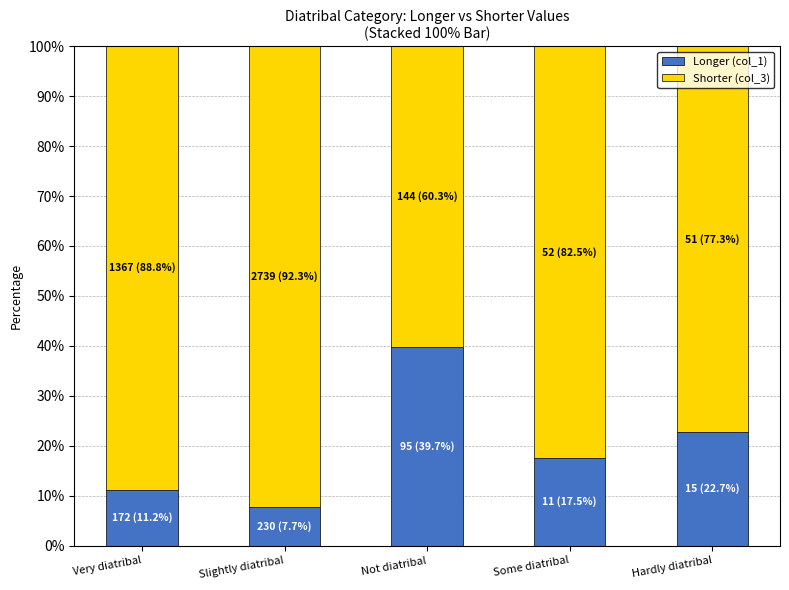

Count the number of data series in this chart.

2